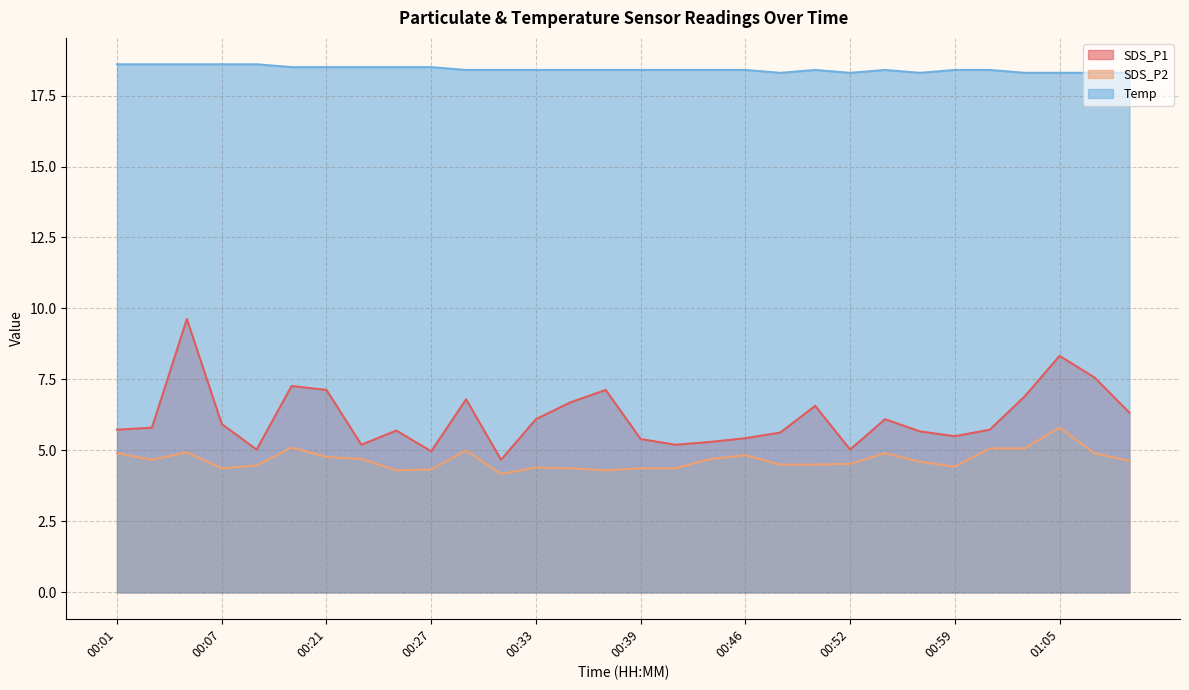

How many data points in SDS_P1 are above 5?

28